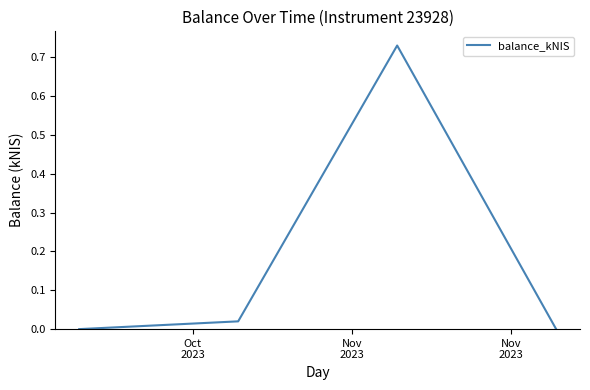

True or false: the data has more than 1 interior local peaks.

False